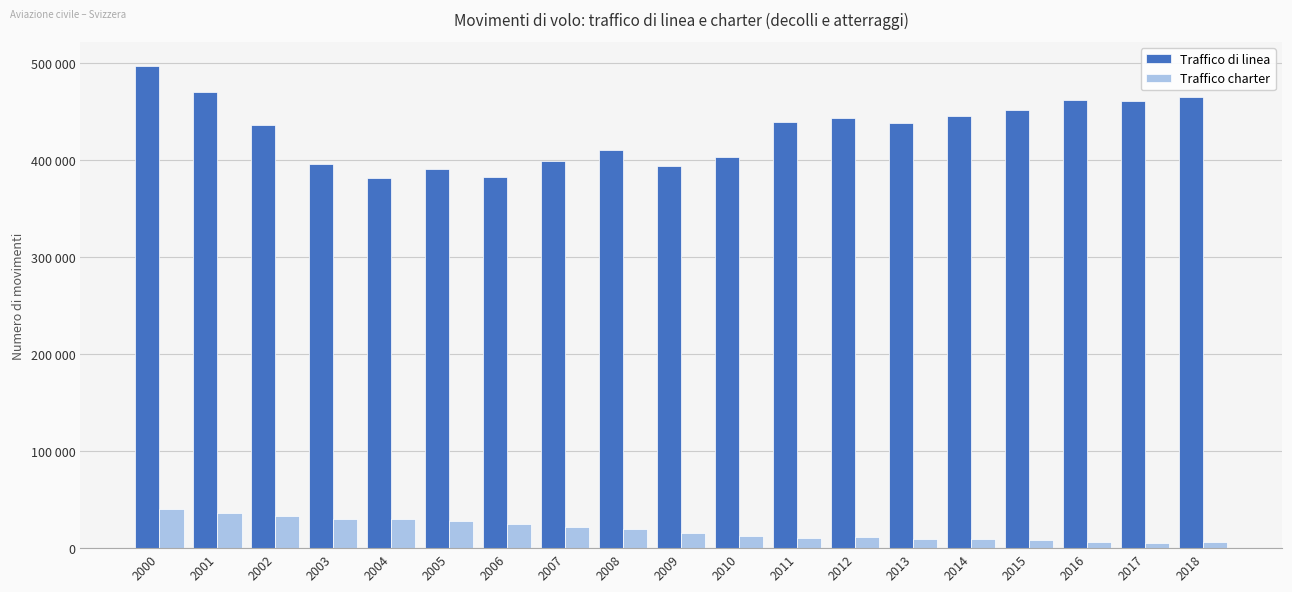

What is the maximum value shown in the chart?

497403